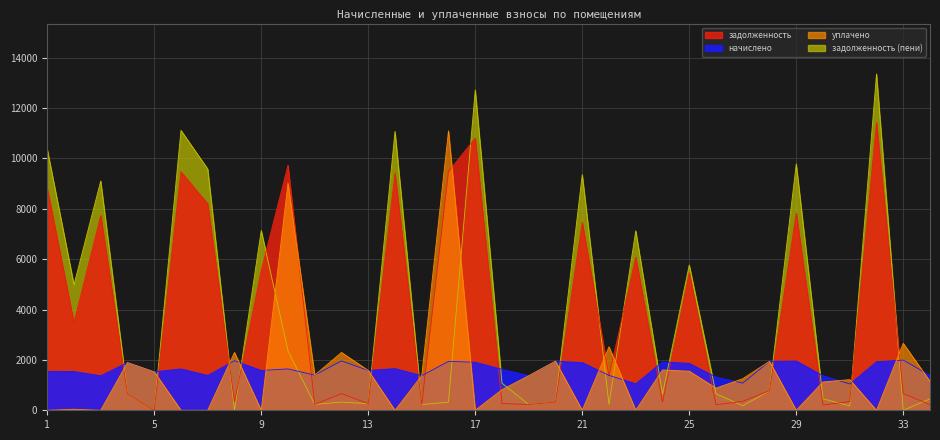

What is the sum of all задолженность (пени) values?

131041.5